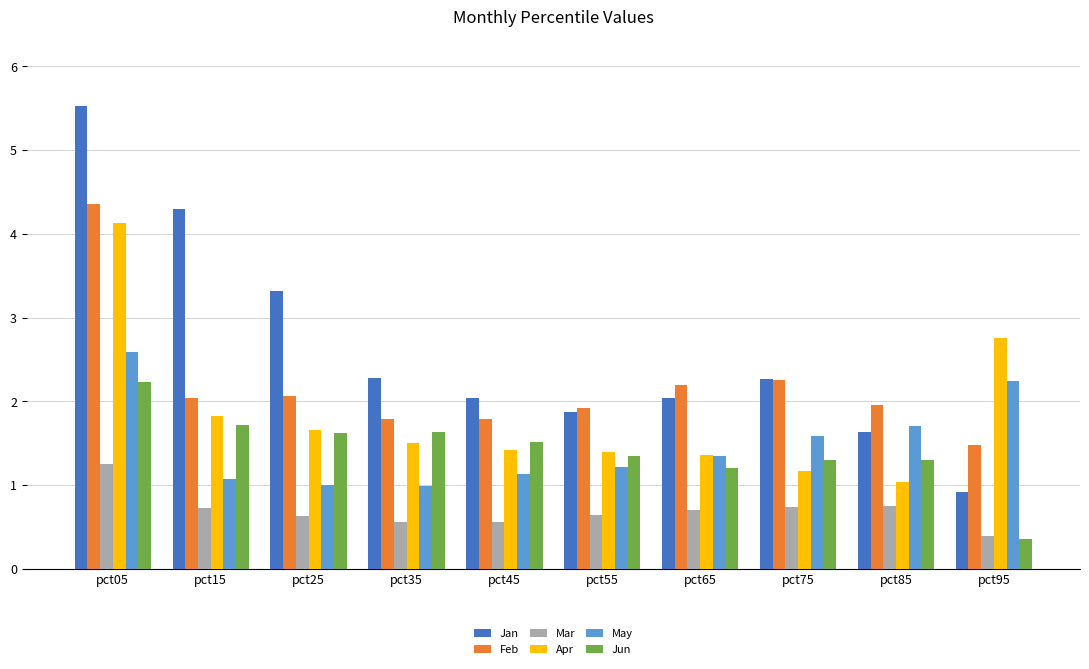

What is the difference between the maximum and minimum values in the Jun series?

1.9